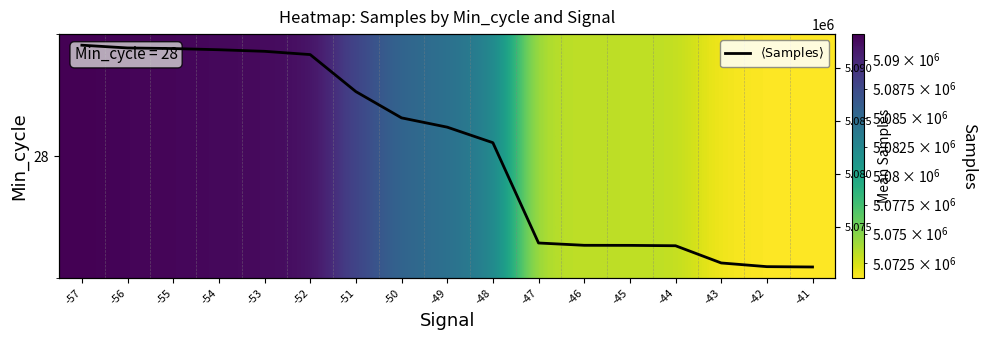

What is the difference between the maximum and second lowest values in the $\langle\mathrm{Samples}\rangle$ series?

20982